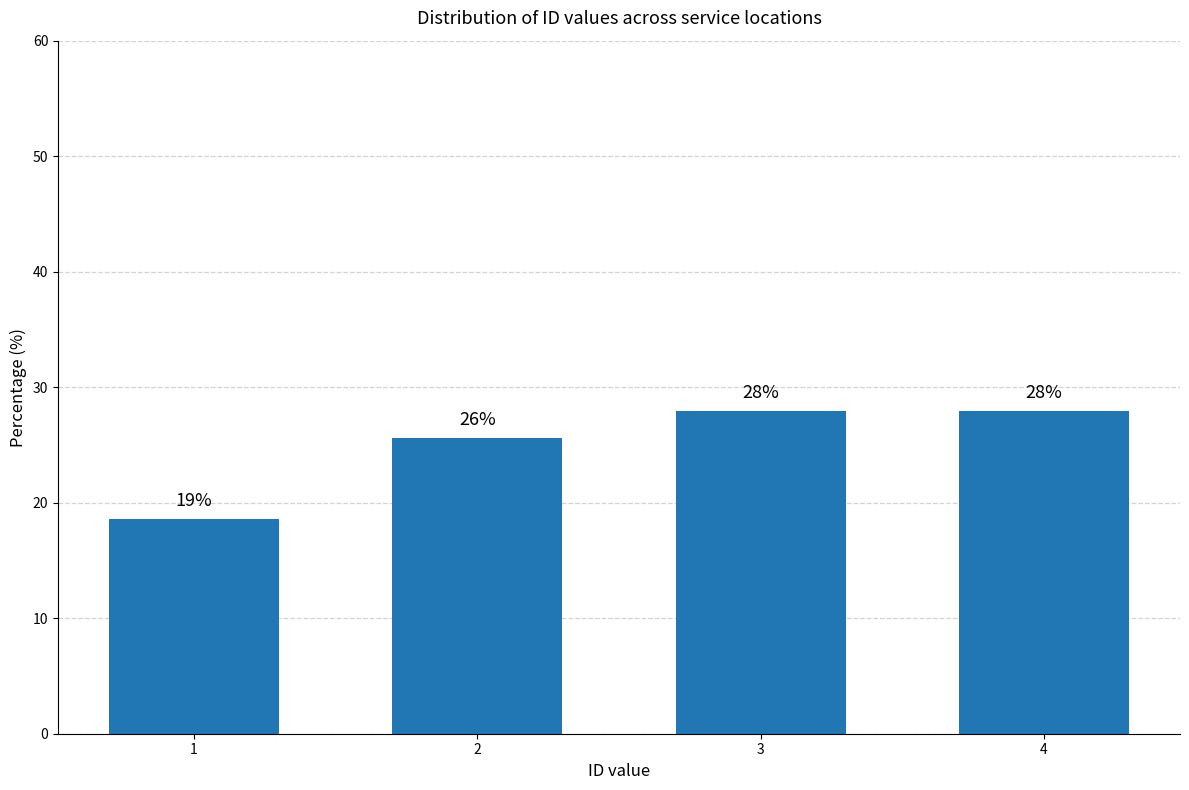

What is the value of the 2nd bar from the left?

25.6